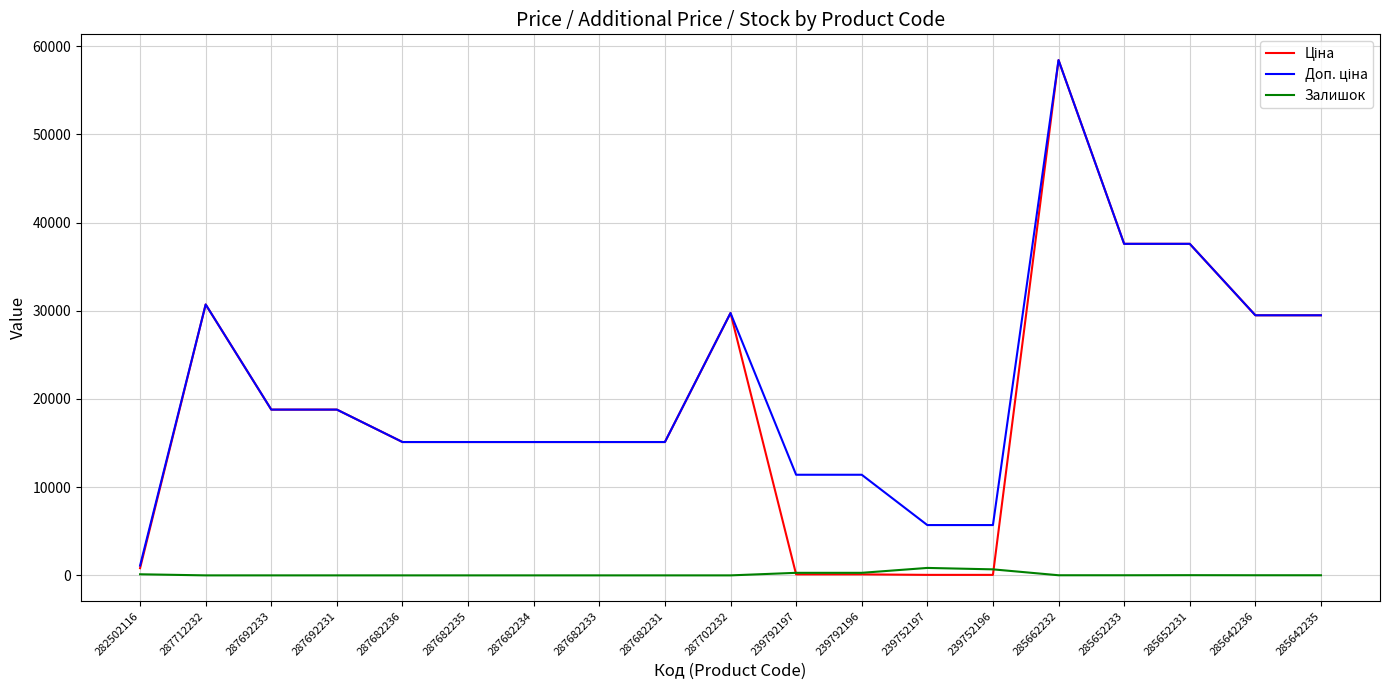

What is the spread (max minus min) of values at 287682234?

15120.0